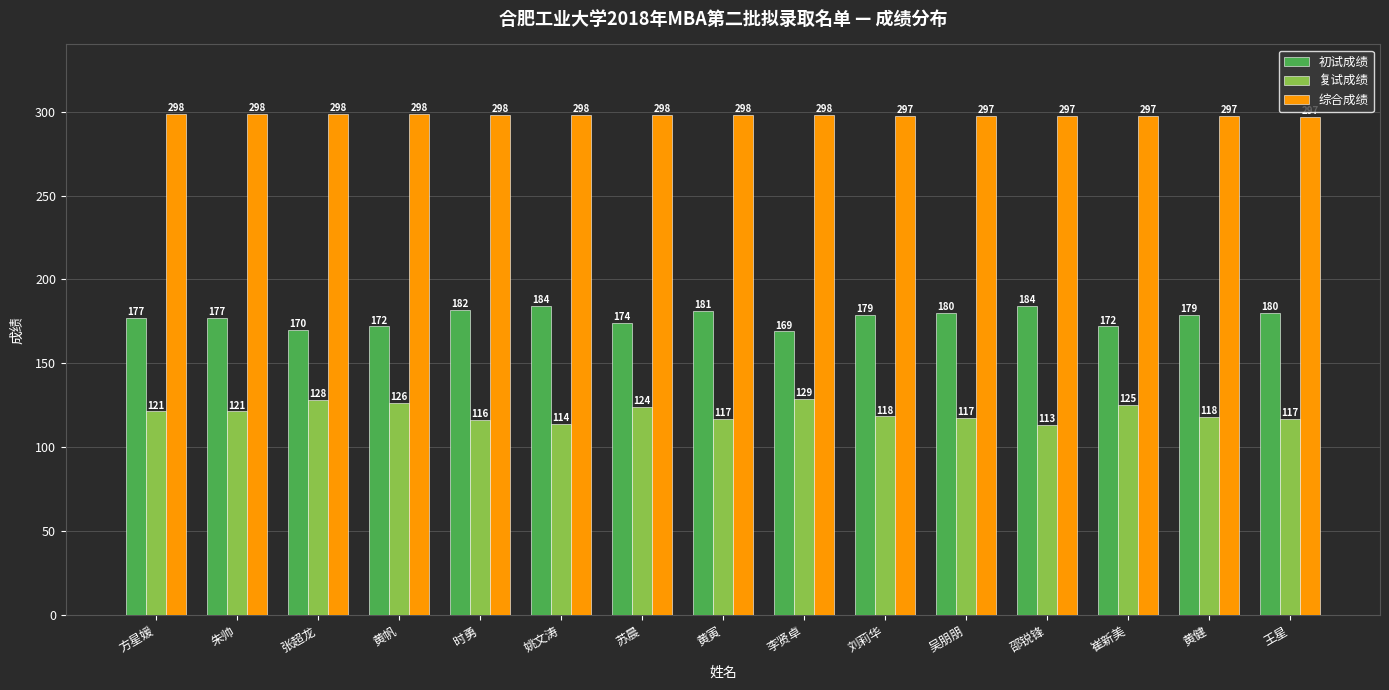

How many groups of bars are there?

15